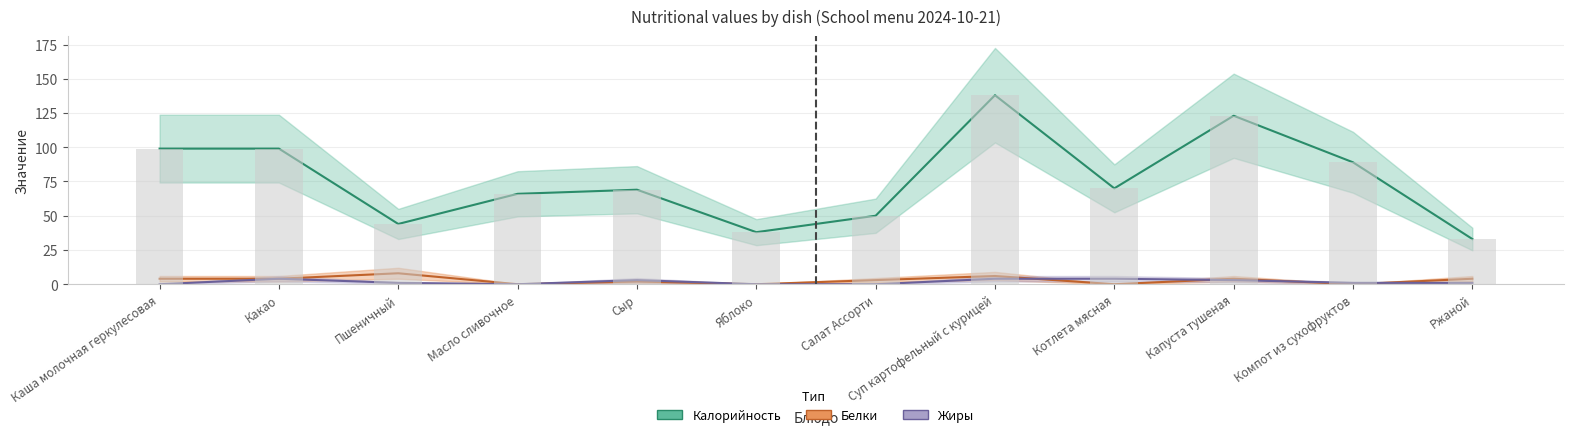

What is the difference between the maximum and second lowest values in the Калорийность series?

100